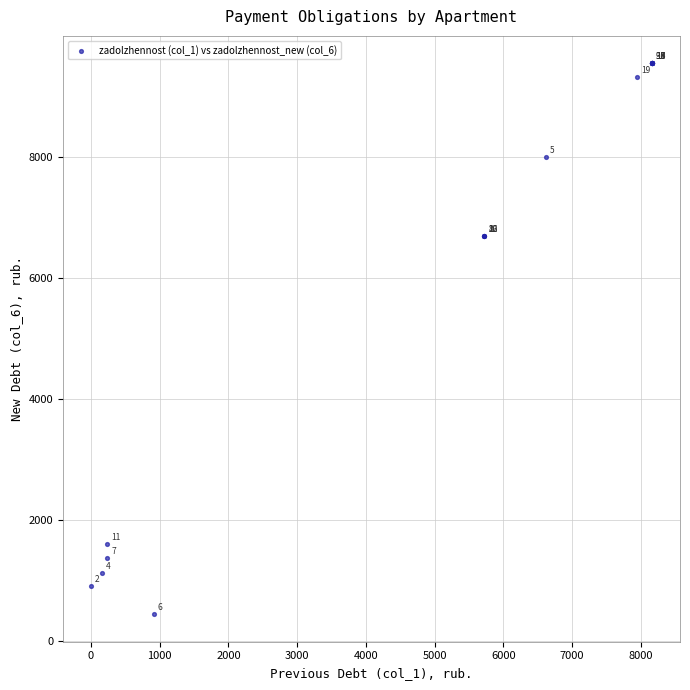

What Y value in the scatter plot is closest to 4993?

6687.1